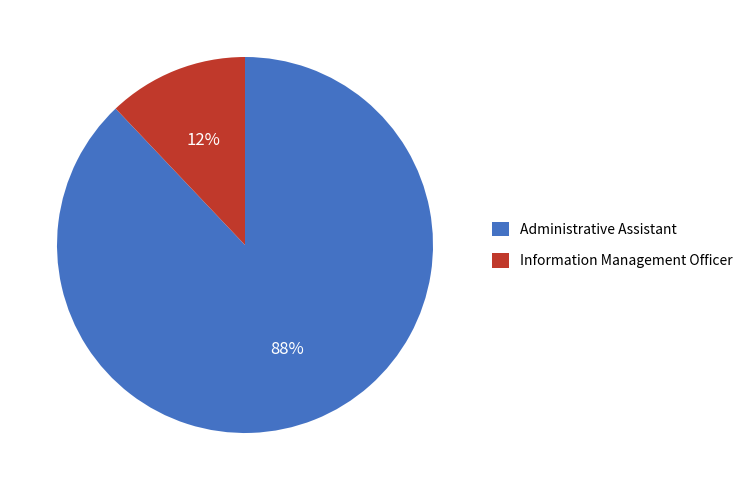

How many slices are in this pie chart?

2